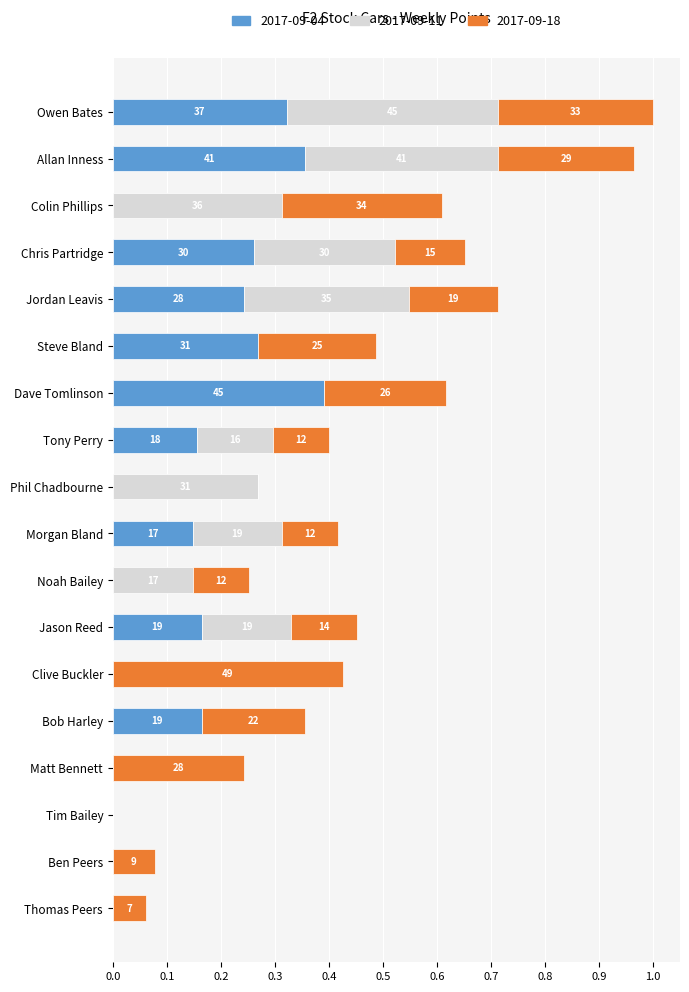

What are all the series names shown in the legend?

2017-09-04, 2017-09-11, 2017-09-18